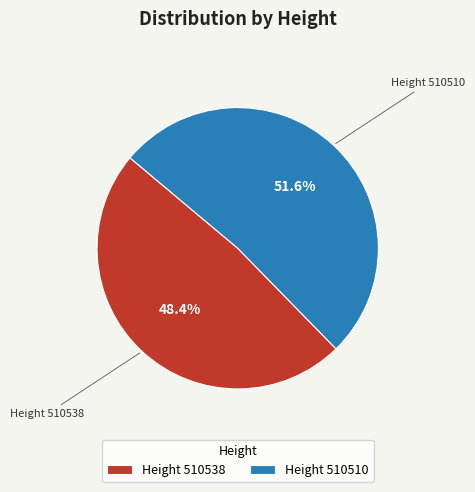

How many slices are in this pie chart?

2